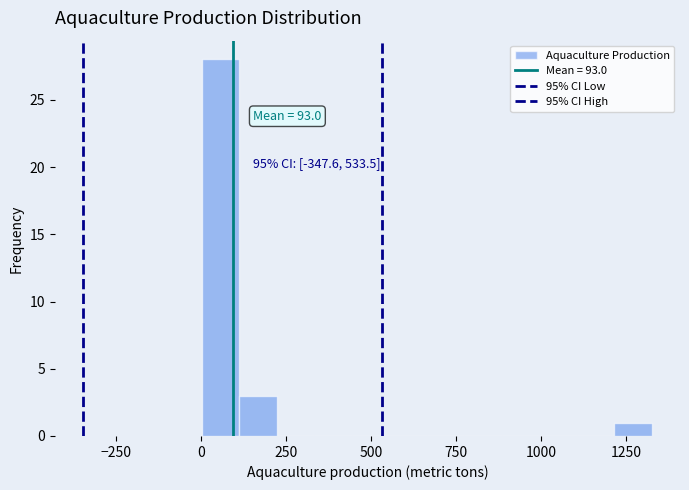

Around what value on the x-axis is the tallest bar? Give the approximate position of its centre, as read against the axis.

50